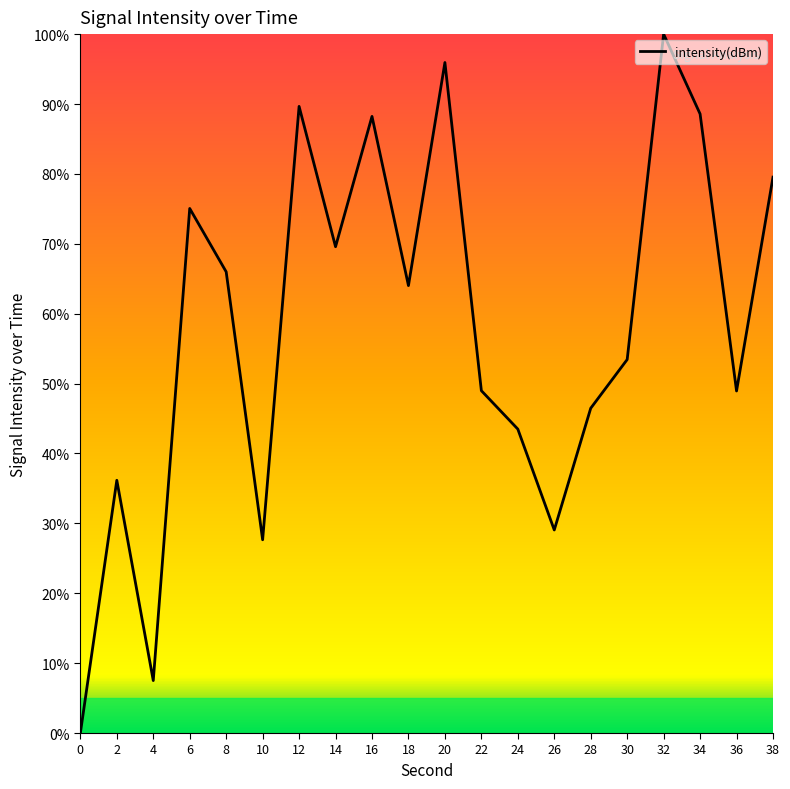

Between 12 and 8, which is larger?

12